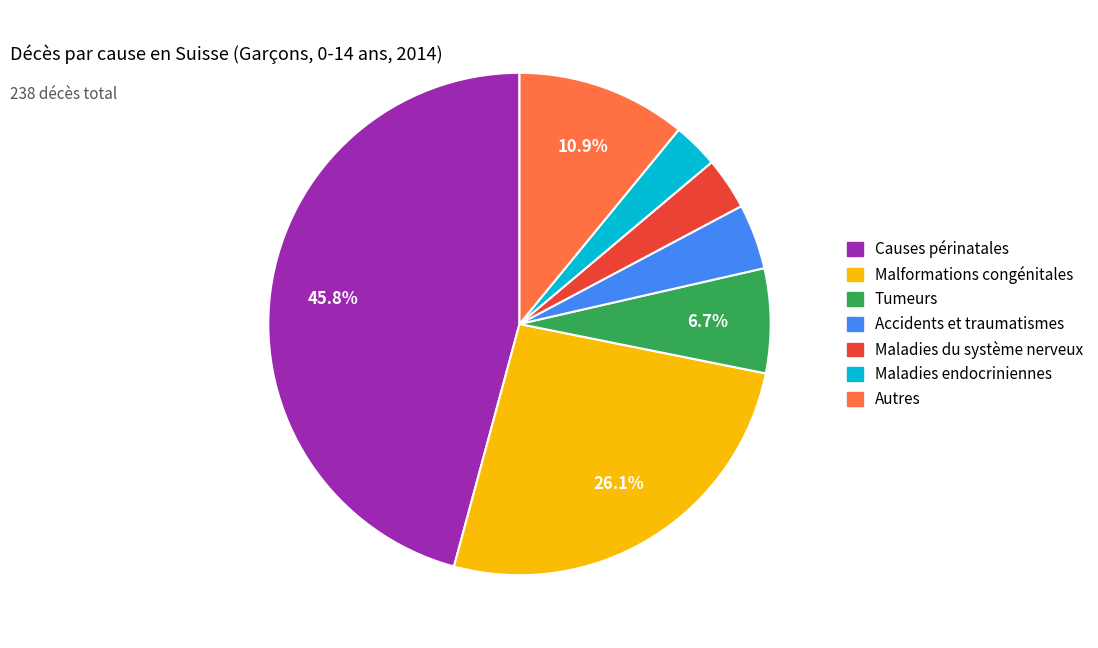

How many segments does this pie chart have?

7